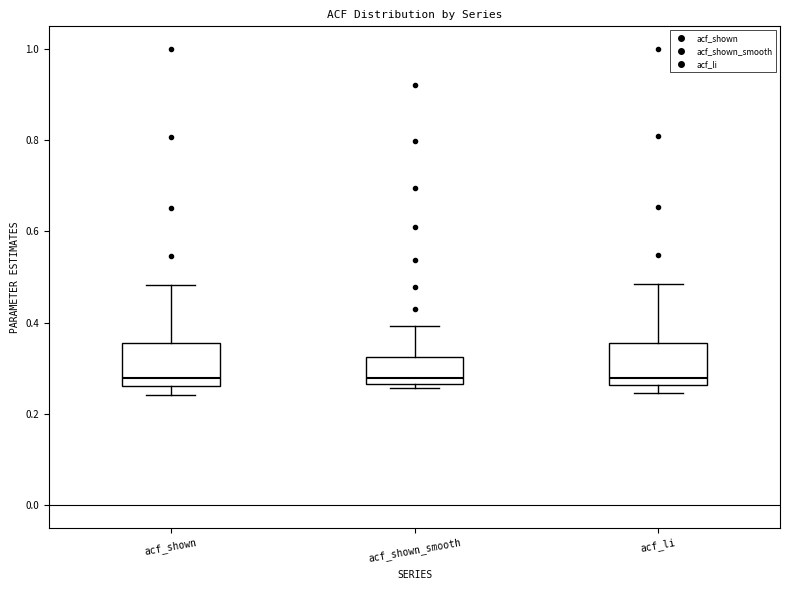

Where is the upper edge of the box for acf_shown on the y-axis? The values are not printed on the chart, so give them approximately, as read against the axis.

0.36